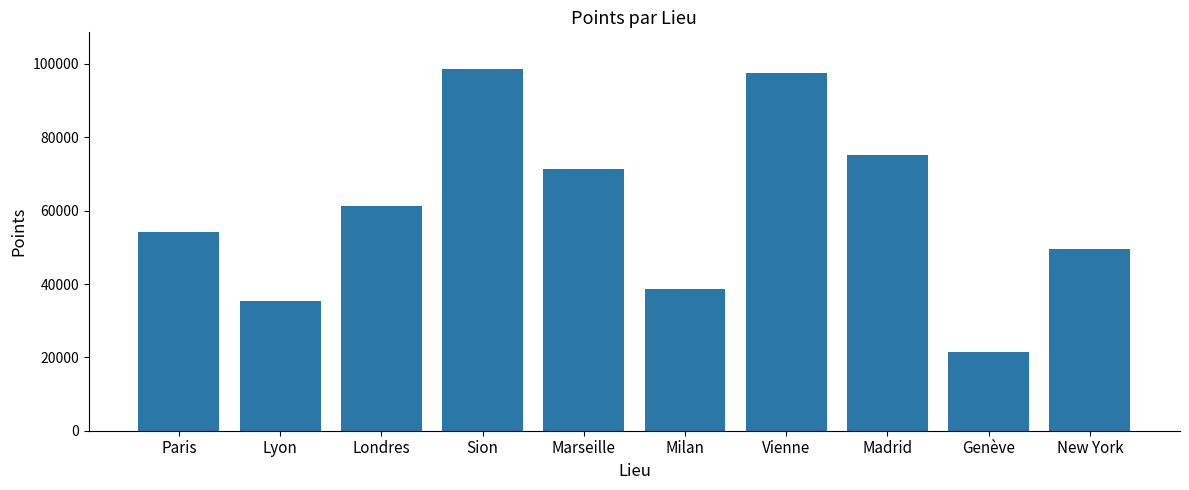

Where is the data nearest to the value 60109?

Londres